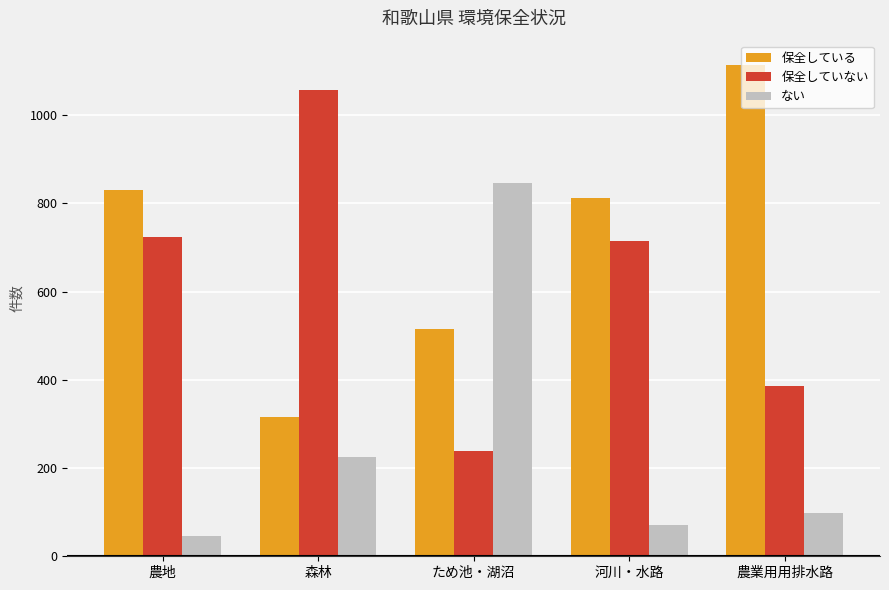

What is the difference between the second highest and minimum values in the 保全していない series?

485